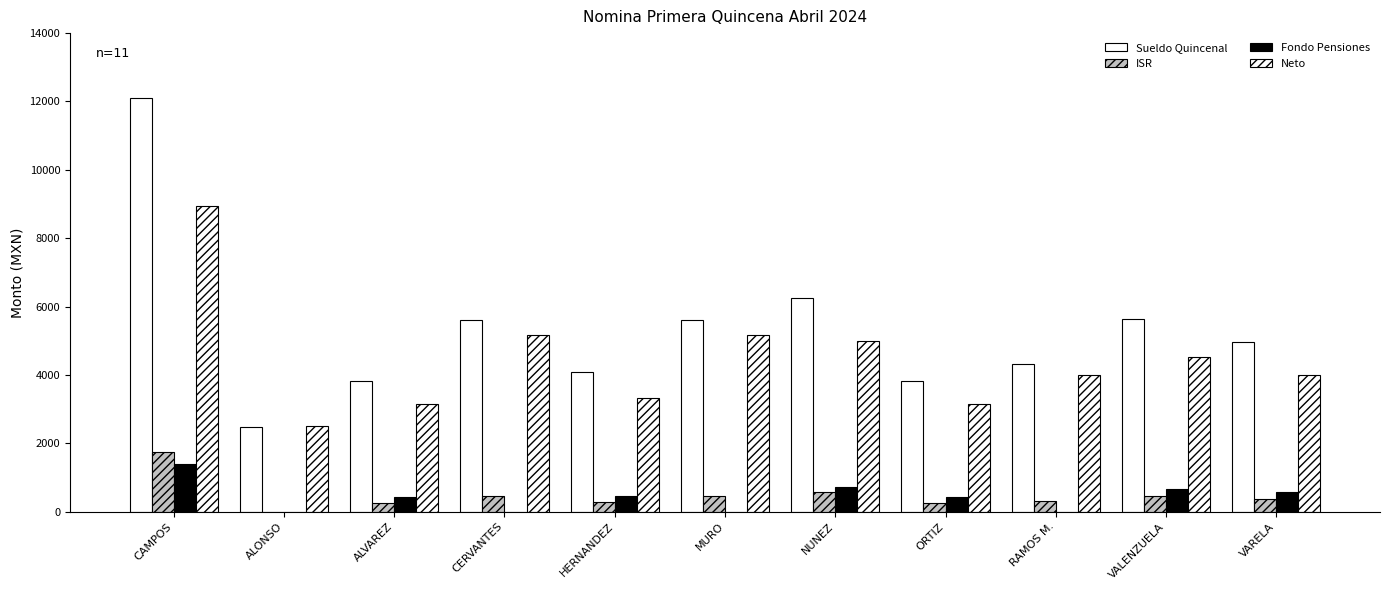

How many groups of bars are there?

11